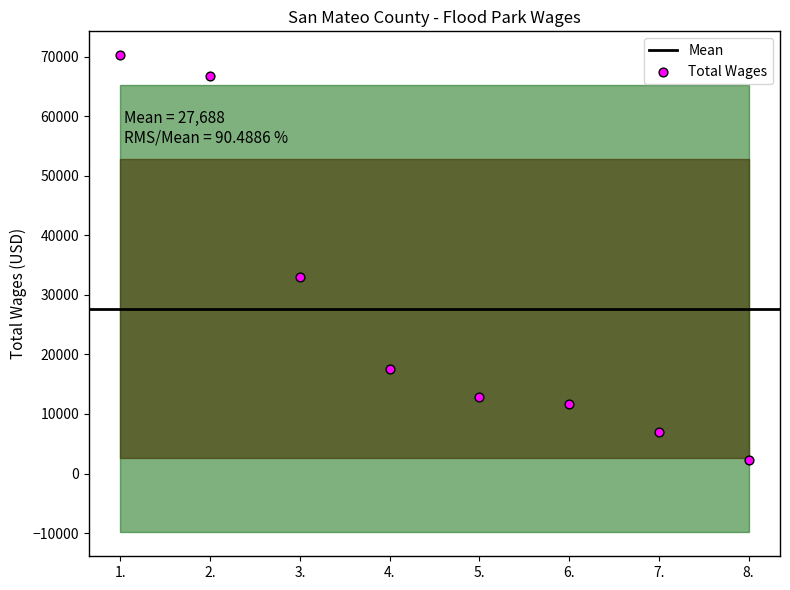

What Y value in the scatter plot is closest to 36296?

32959